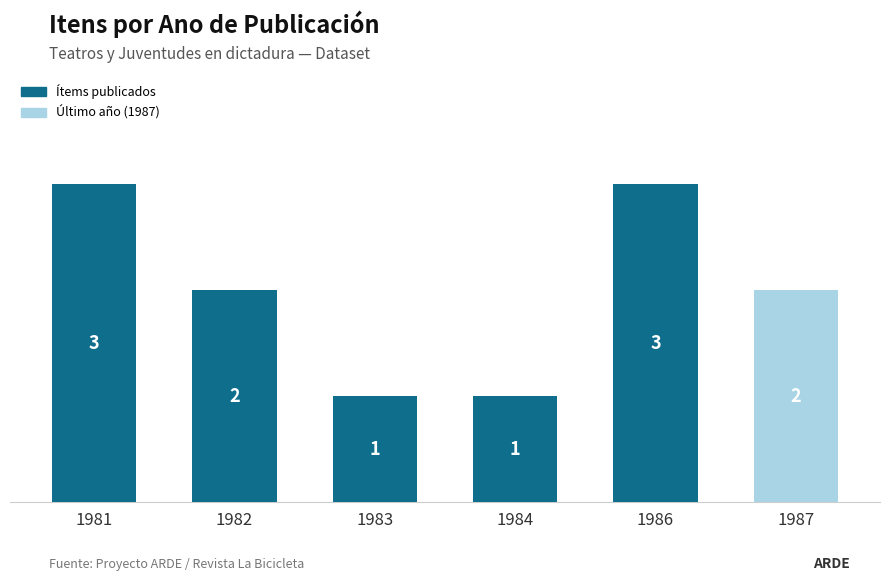

What is the value of the 3rd bar from the left?

1